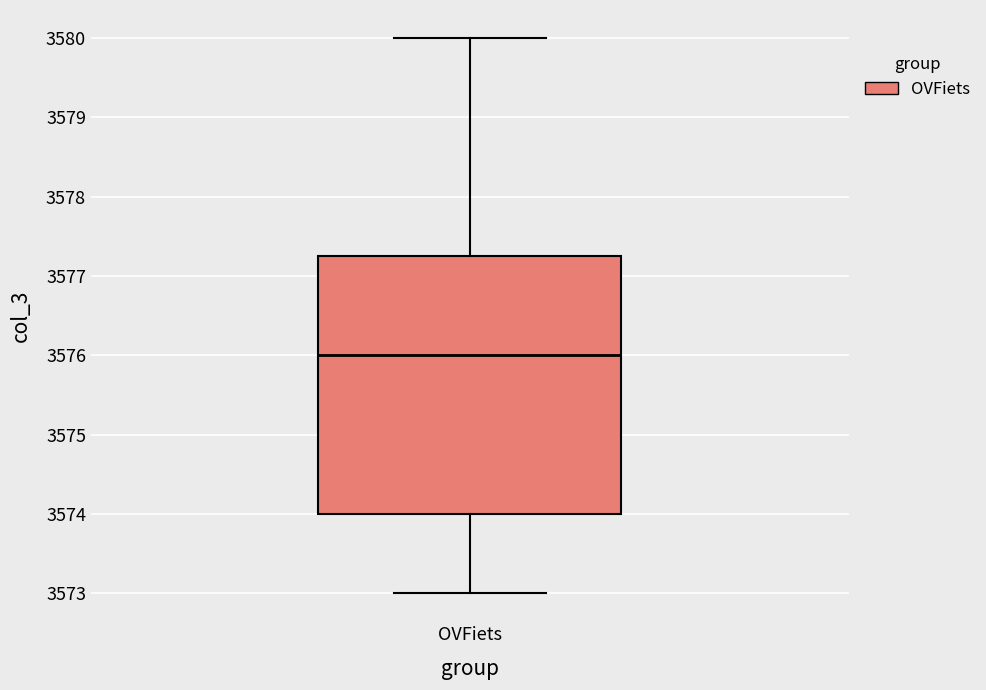

Read this box plot against the y-axis: the position of the median line, the range covered by the box, and the ends of both whiskers. The values are not printed on the chart, so give them approximately, as read against the axis.

median 3576.0, box 3574.0 to 3577.3, whiskers 3573.0 to 3580.0